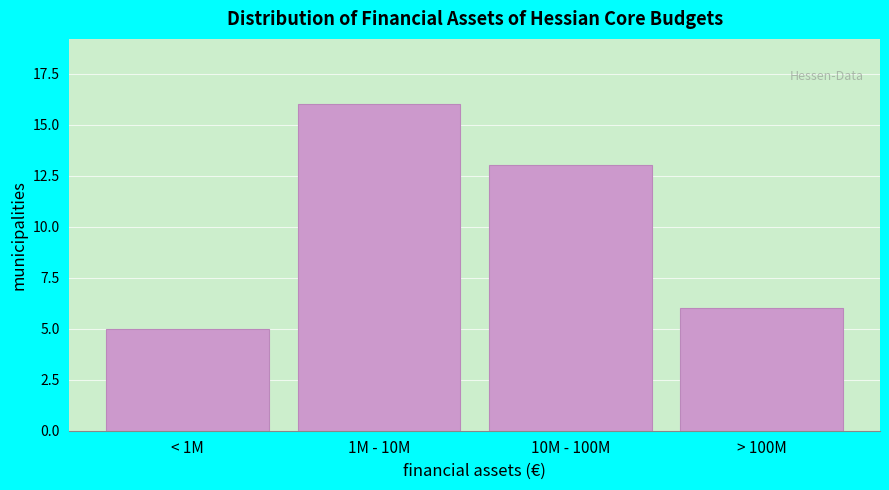

Reading right to left, extract all data points from this chart.

6	13	16	5